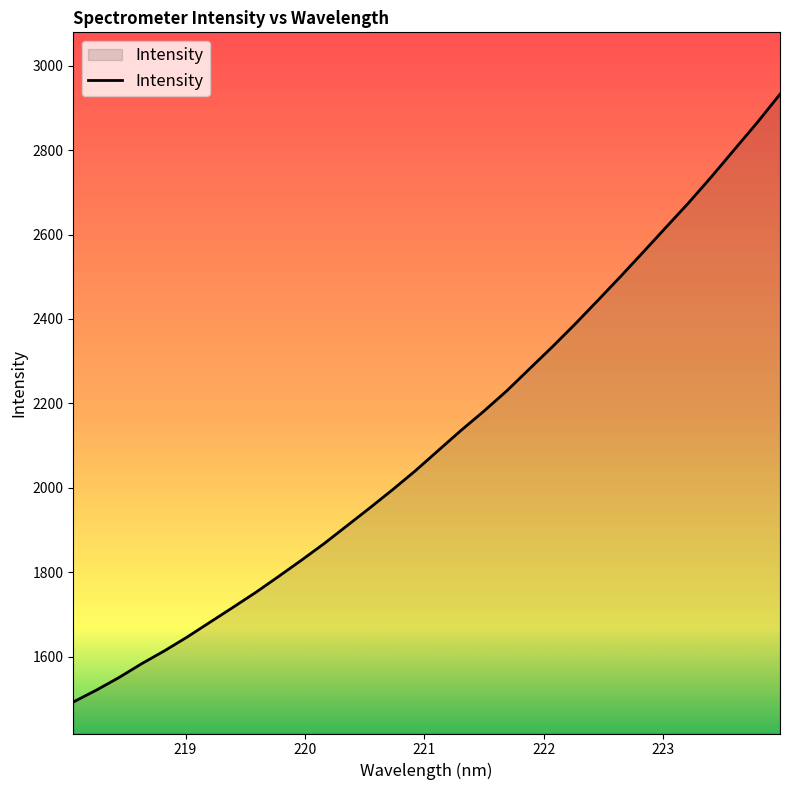

Does the chart display data point markers on the line(s)?

No